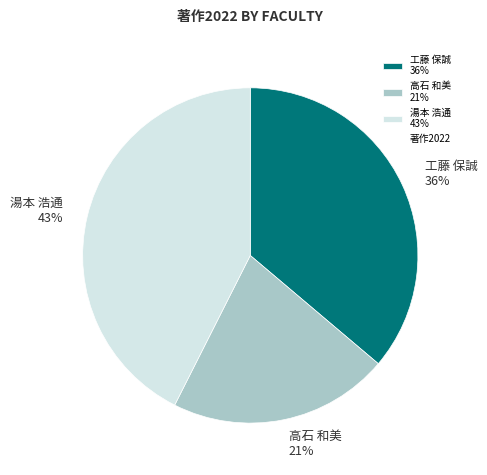

Do 湯本 浩通 43% and 高石 和美 21% together represent more than half of the pie?

Yes